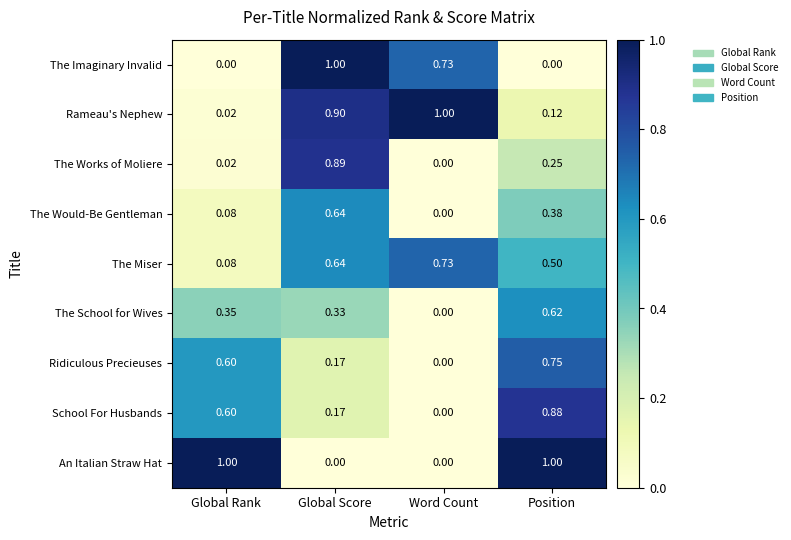

Which series changed the most between Global Rank and Word Count?

An Italian Straw Hat